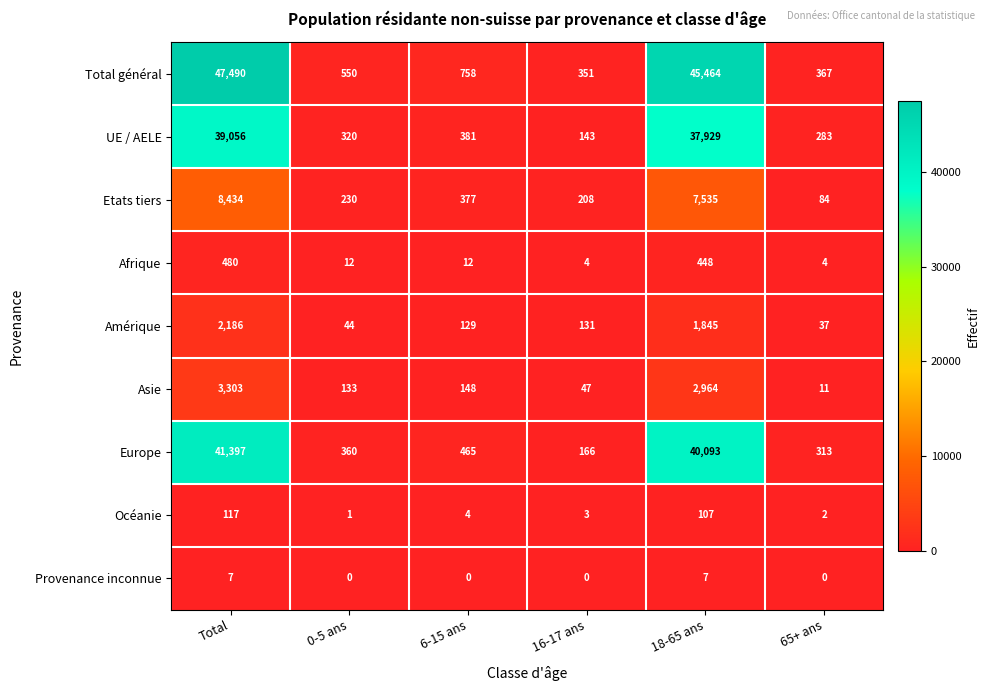

Which series has the widest spread of values?

Total général